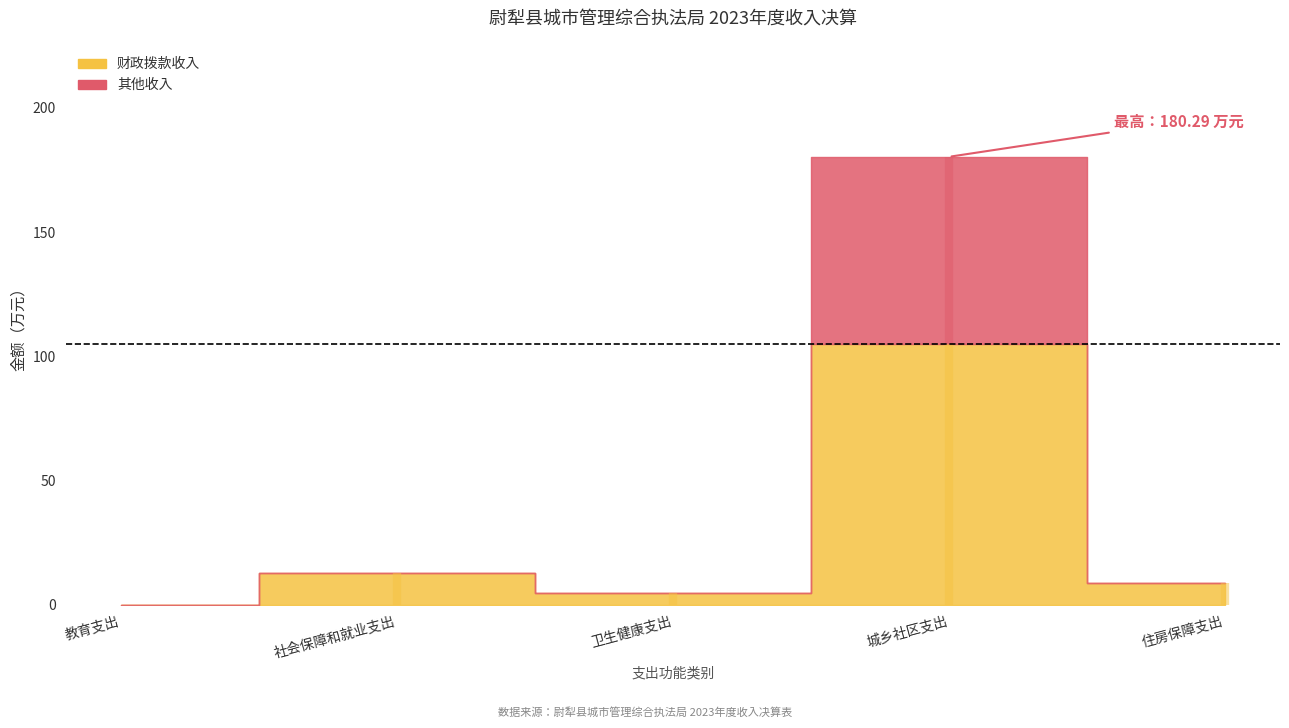

Rank the series at 住房保障支出 from lowest to highest value.

其他收入, 财政拨款收入